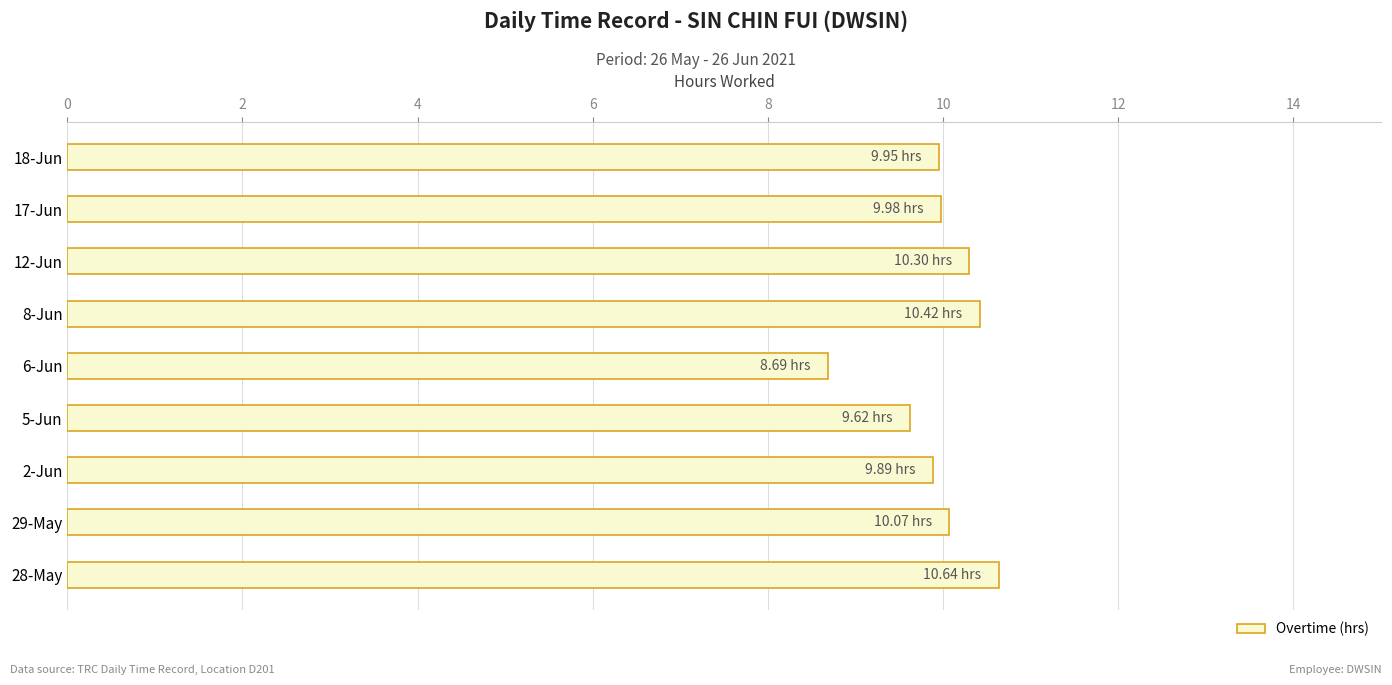

What is the change in value from 29-May to 6-Jun?

-1.4